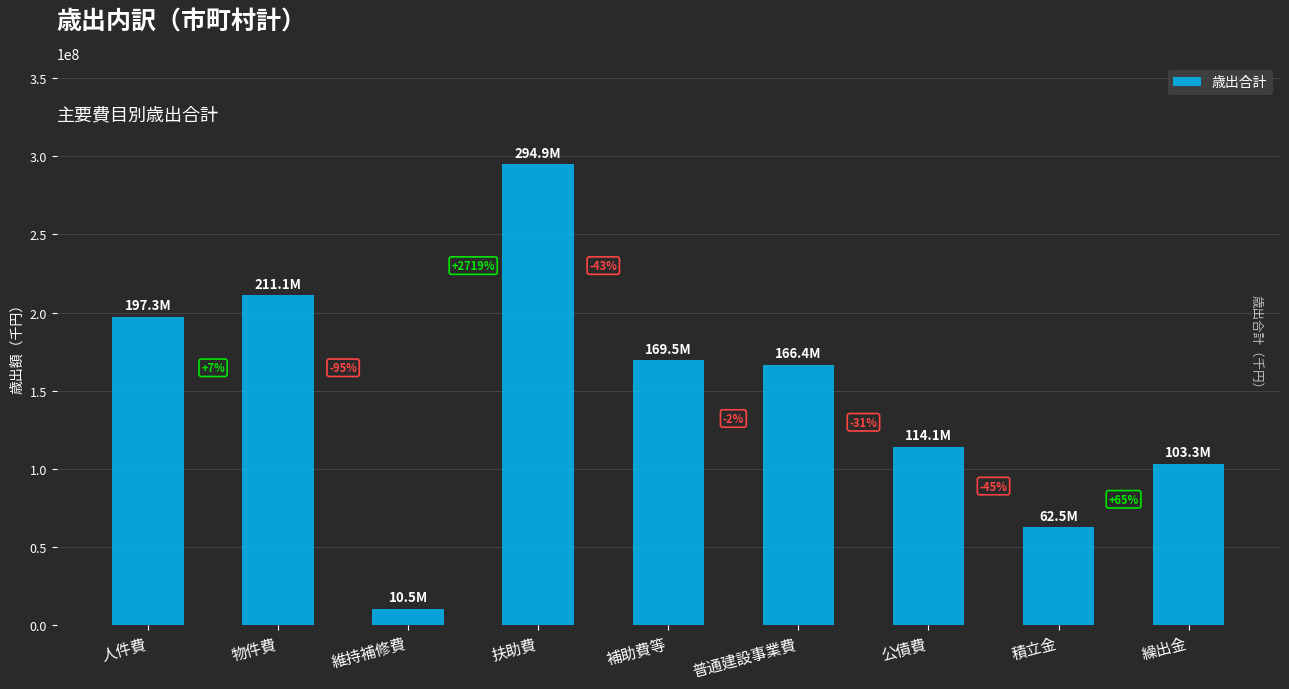

Does the chart contain any negative values?

No